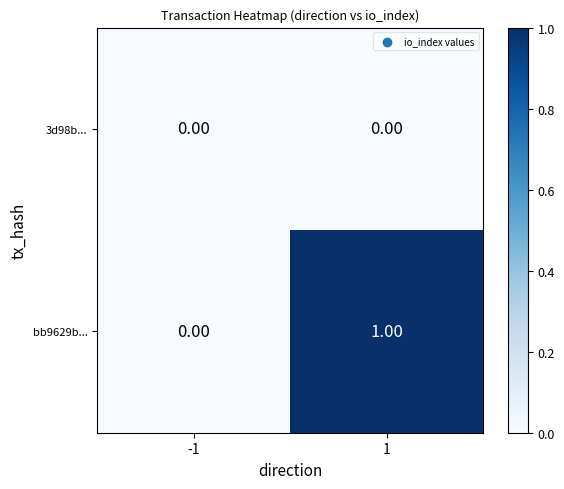

Rank the categories by bb9629b... value from lowest to highest.

-1, 1